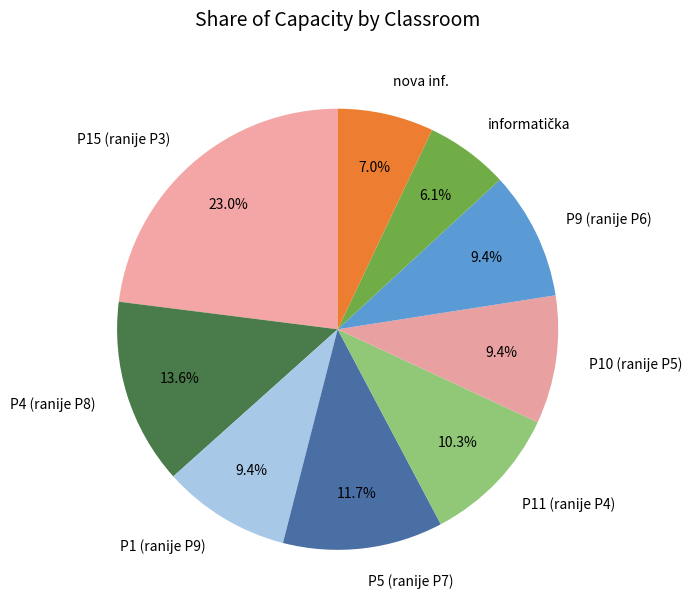

To the nearest percent, what is the difference between the P9 (ranije P6) and P15 (ranije P3) slice percentages?

14%